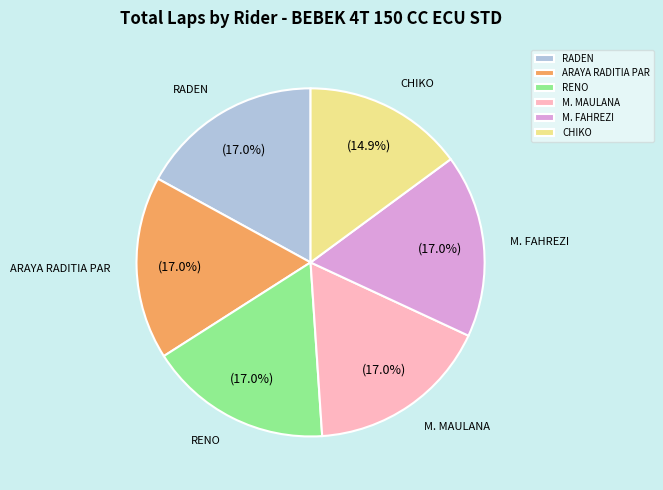

The RENO slice represents 17% of the pie. True or false?

True